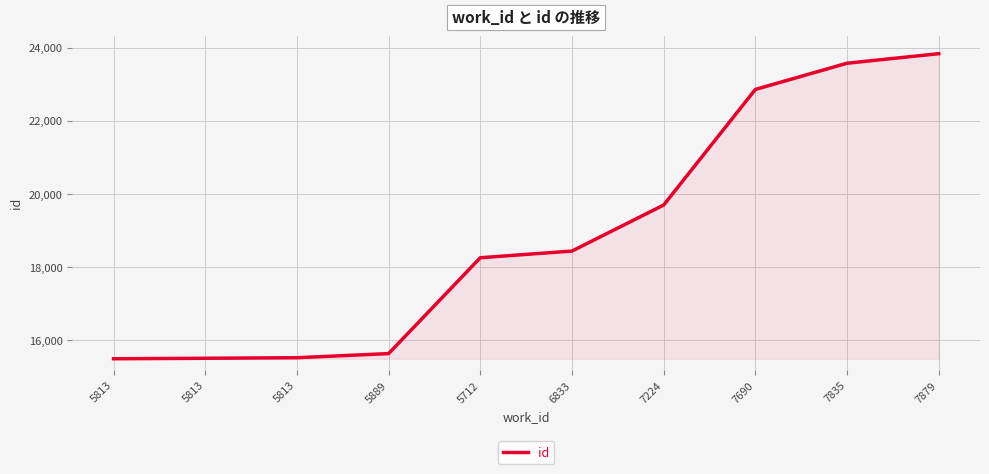

Rank the categories by value from highest to lowest.

7879, 7835, 7690, 7224, 6833, 5712, 5889, 5813, 5813, 5813